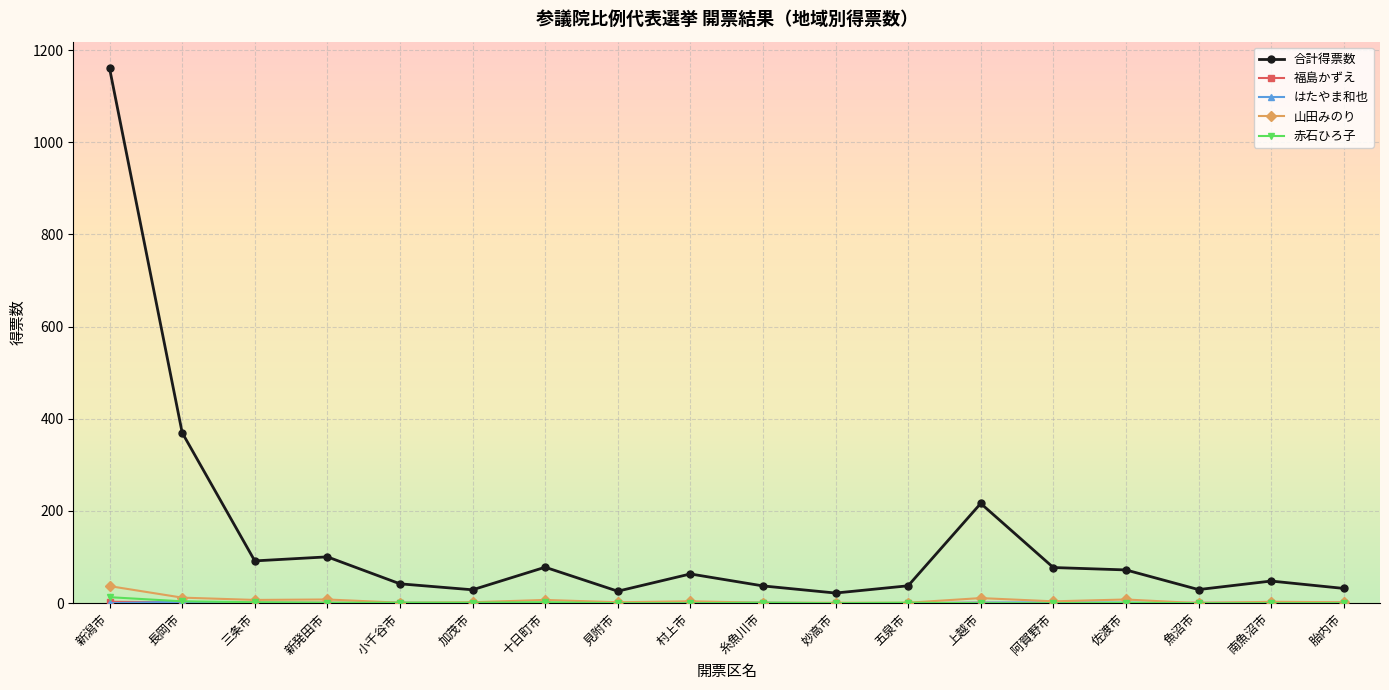

True or false: 合計得票数 has more than 0 interior local peaks.

True